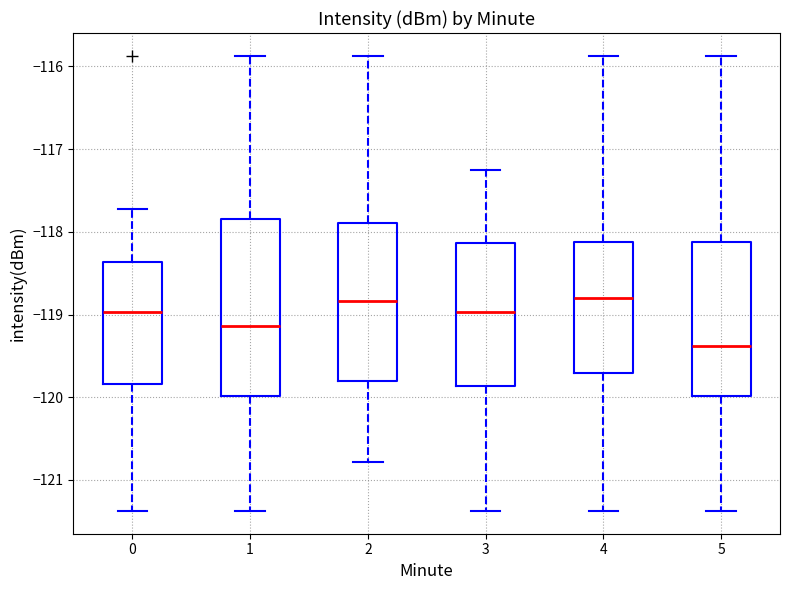

Reading left to right, read every box against the y-axis: the position of its median line, the range the box covers, and the ends of its whiskers. The values are not printed on the chart, so give them approximately, as read against the axis.

0: median -119.0, box -119.8 to -118.4, whiskers -121.4 to -117.7
1: median -119.1, box -120.0 to -117.8, whiskers -121.4 to -115.9
2: median -118.8, box -119.8 to -117.9, whiskers -120.8 to -115.9
3: median -119.0, box -119.9 to -118.1, whiskers -121.4 to -117.3
4: median -118.8, box -119.7 to -118.1, whiskers -121.4 to -115.9
5: median -119.4, box -120.0 to -118.1, whiskers -121.4 to -115.9